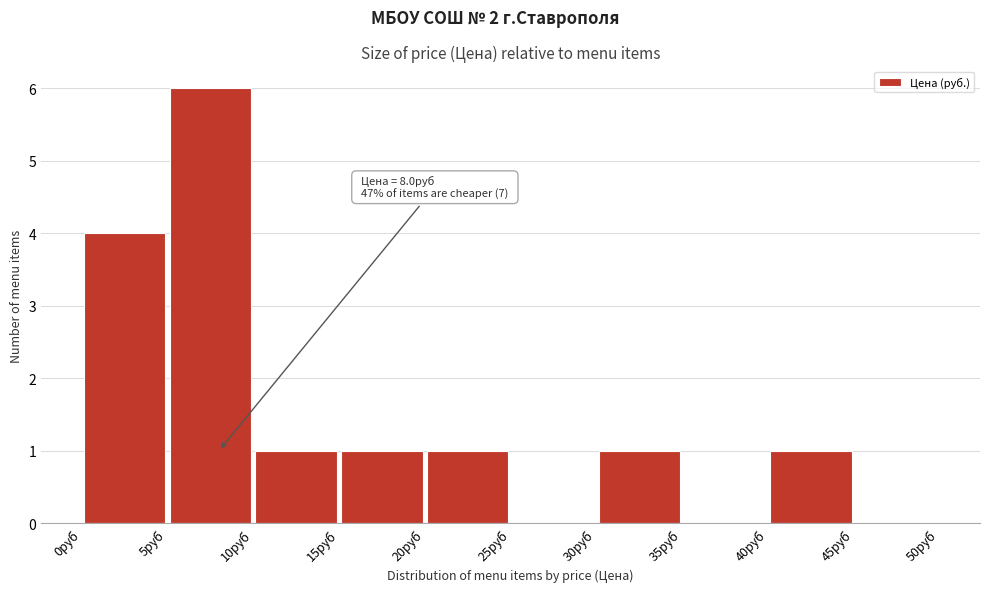

Over which range of the x-axis is the bar tallest?

5 to 10